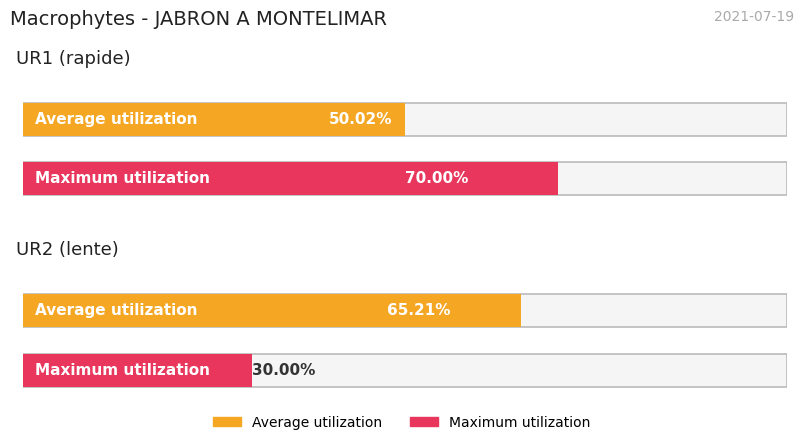

List the series in order of their overall mean, lowest first.

Maximum utilization, Average utilization